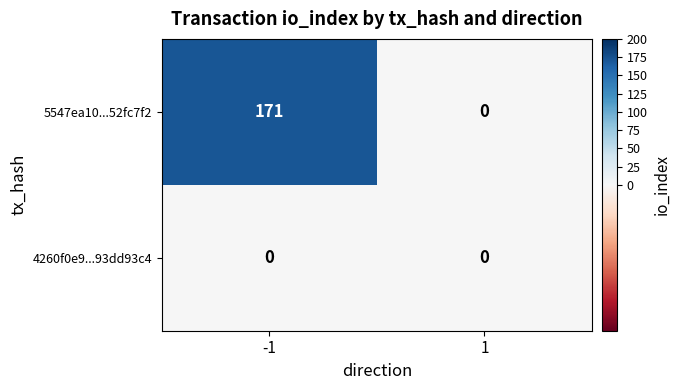

Which series changed the most between -1 and 1?

5547ea10...52fc7f2